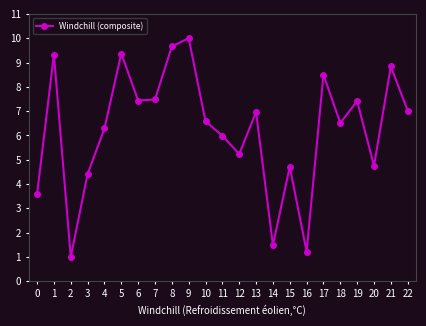

What is the value of the 5th point from the left?

6.3